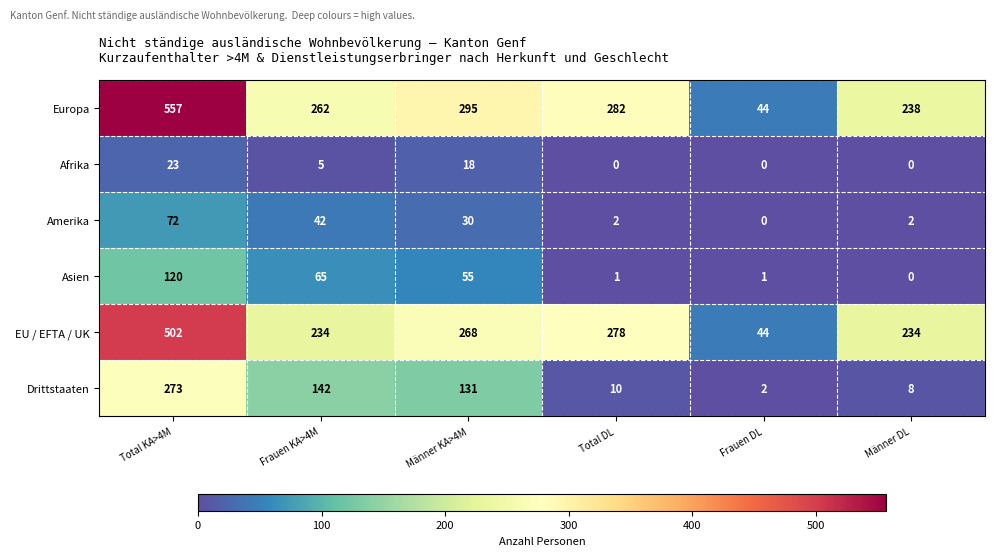

The value of Asien at Männer DL is 0. True or false?

True